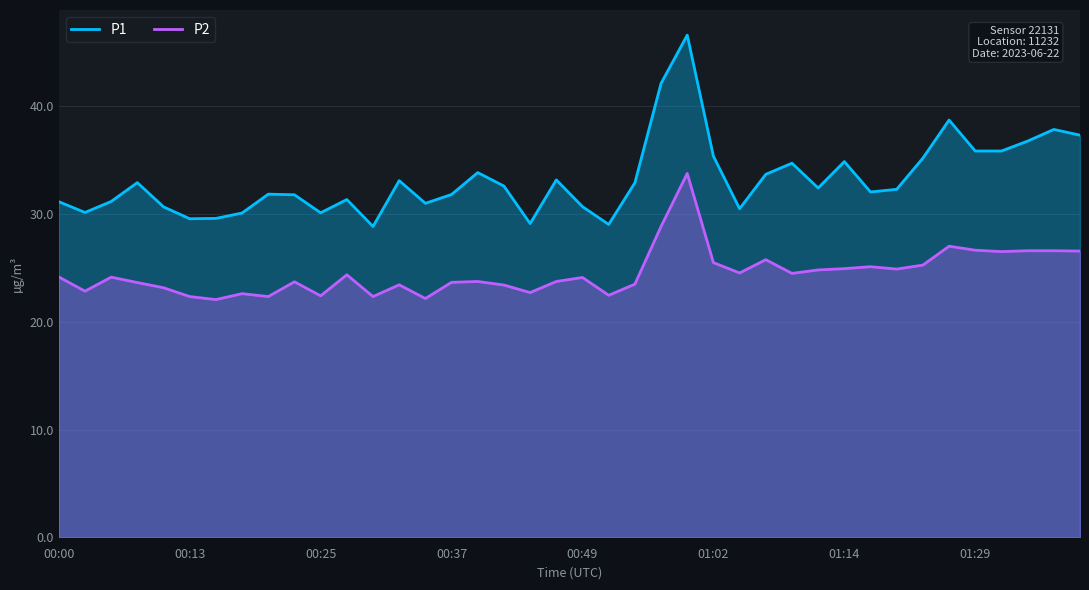

Which series has the largest total across all categories?

P1